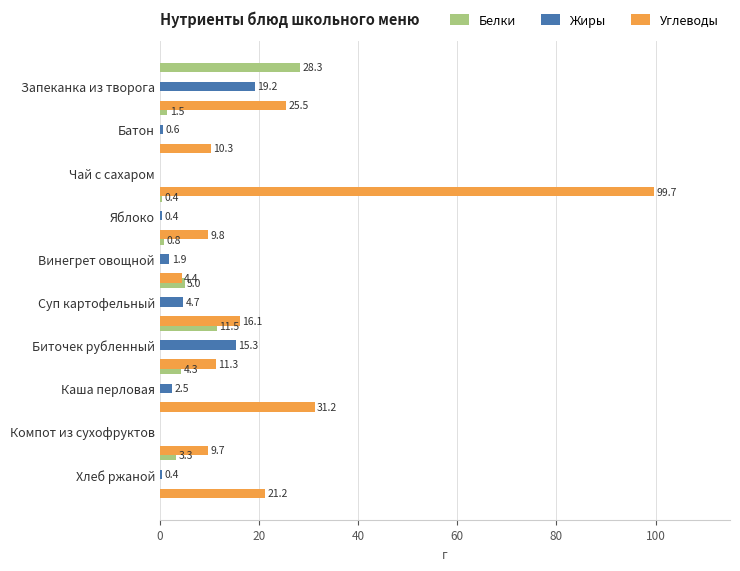

At Яблоко, list the series in order from smallest to largest.

Белки, Жиры, Углеводы